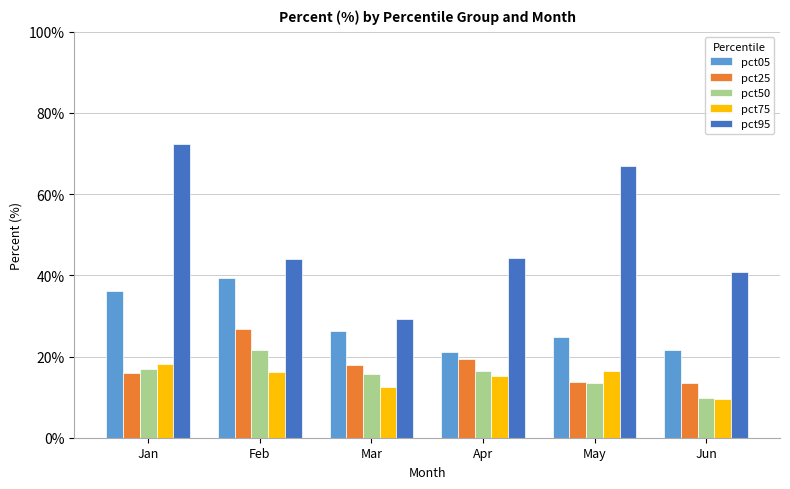

What is the maximum value for pct95?

0.7